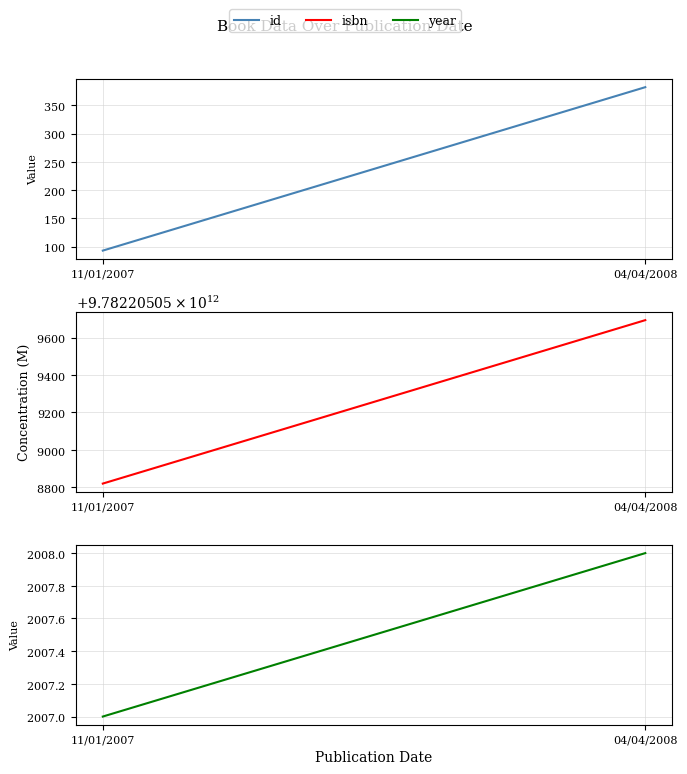

What is the minimum value for isbn?

9782205058819